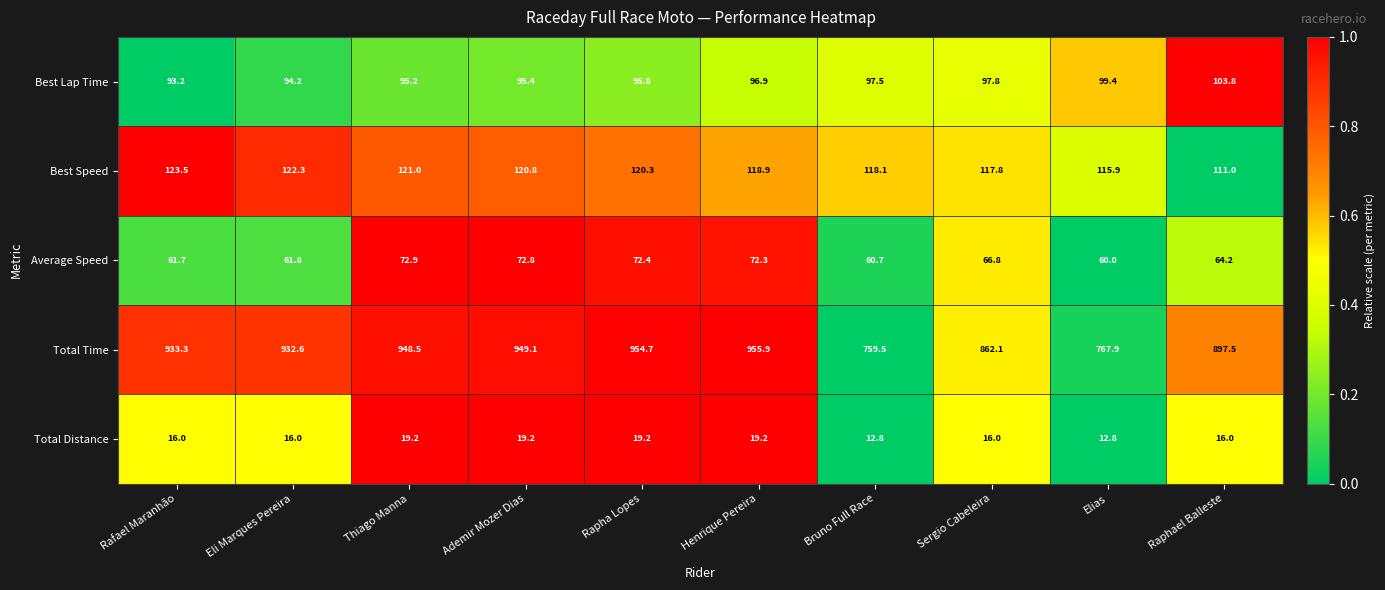

Between Rafael Maranhão and Thiago Manna, which series saw the biggest shift?

Total Time